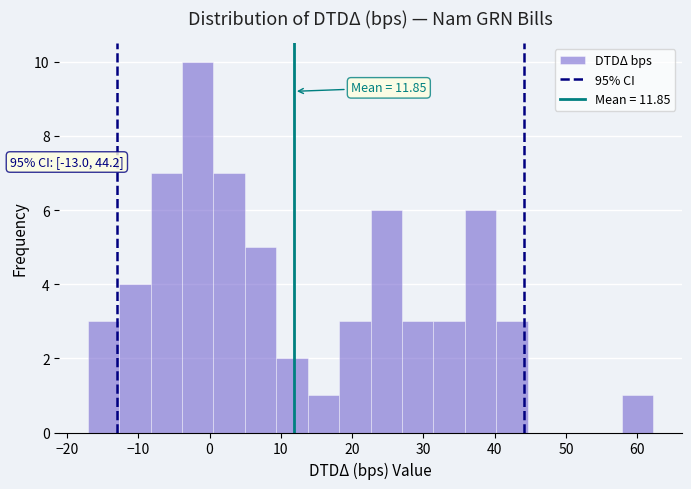

Over which range of the x-axis is the bar tallest?

-4 to 1